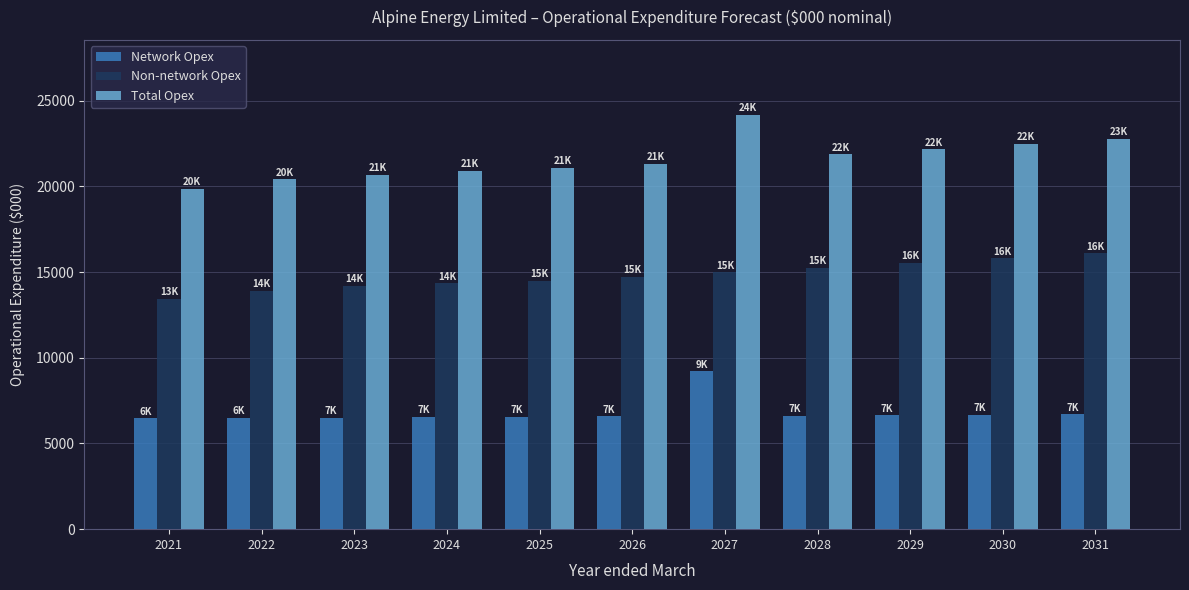

Which series has the widest spread of values?

Total Opex